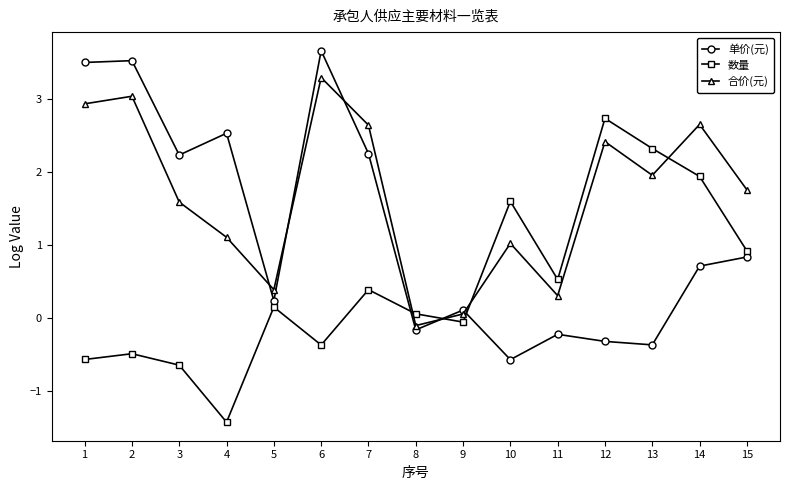

The 数量 series shows 1.6 at 10. True or false?

True